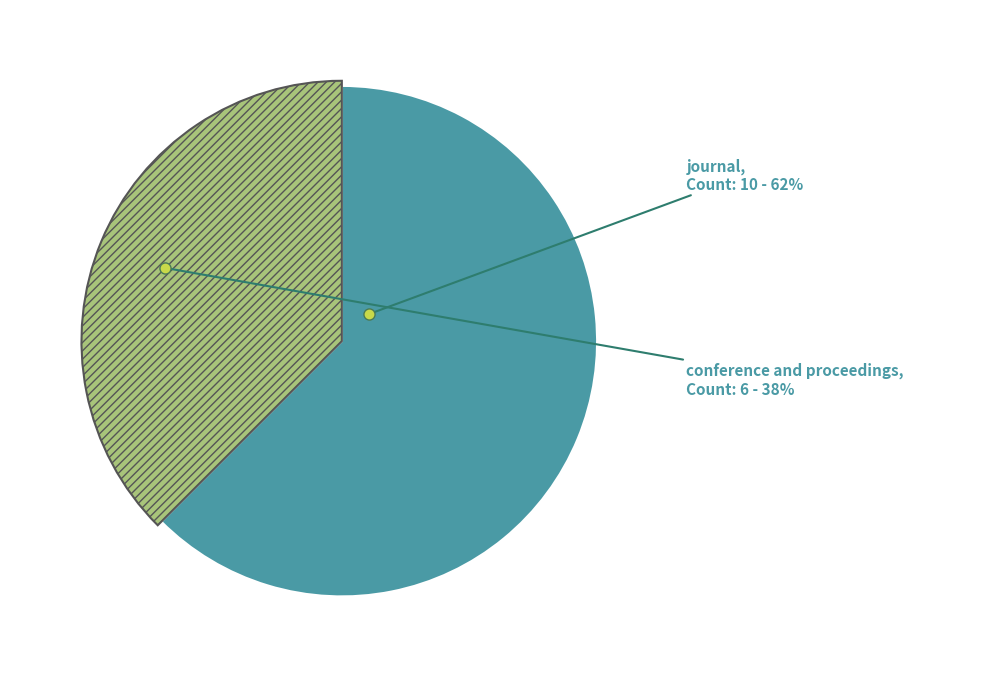

What is the smallest slice in the pie chart?

conference and proceedings